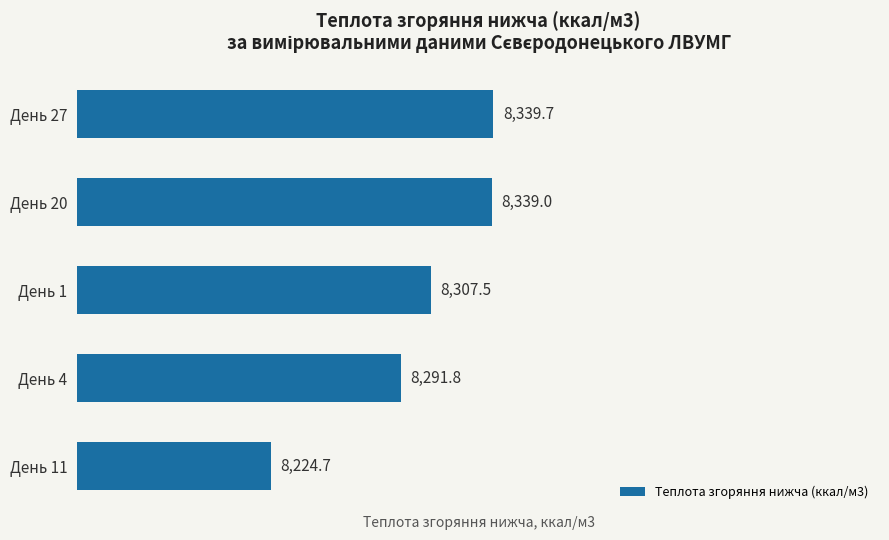

What is the ratio of the value at День 4 to the value at День 1?

1.0